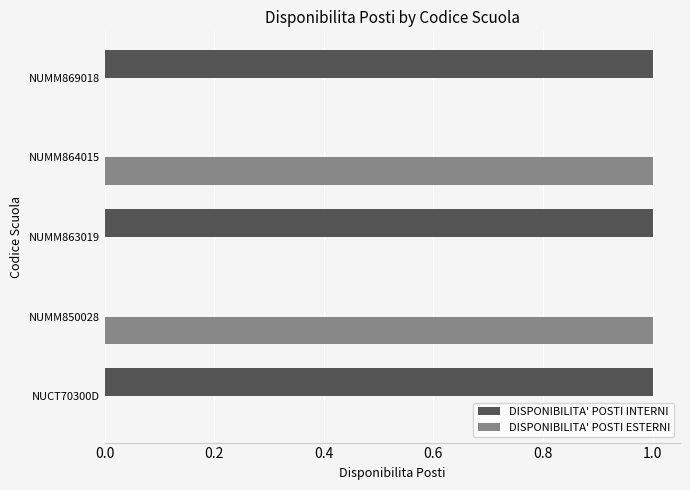

Count the DISPONIBILITA' POSTI ESTERNI values in the range 0 to 1.

5